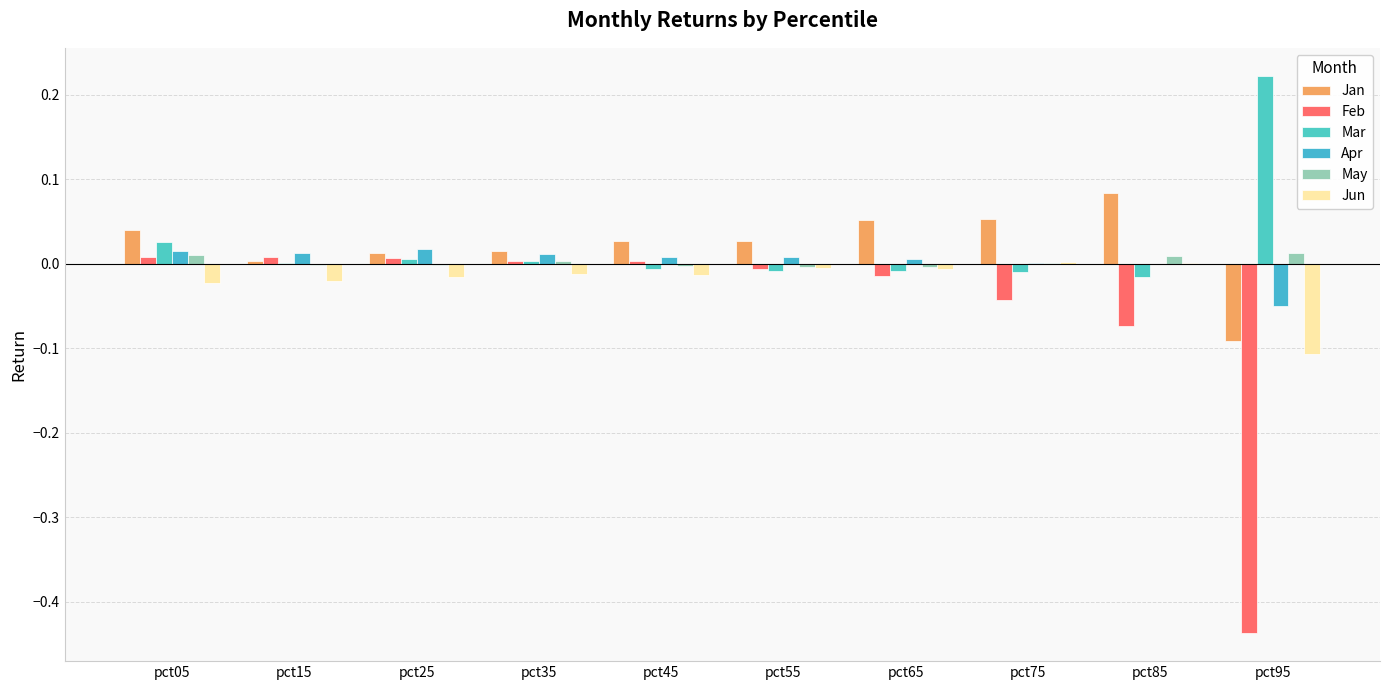

What is the sum of the Jan values at pct75 and pct15?

0.1